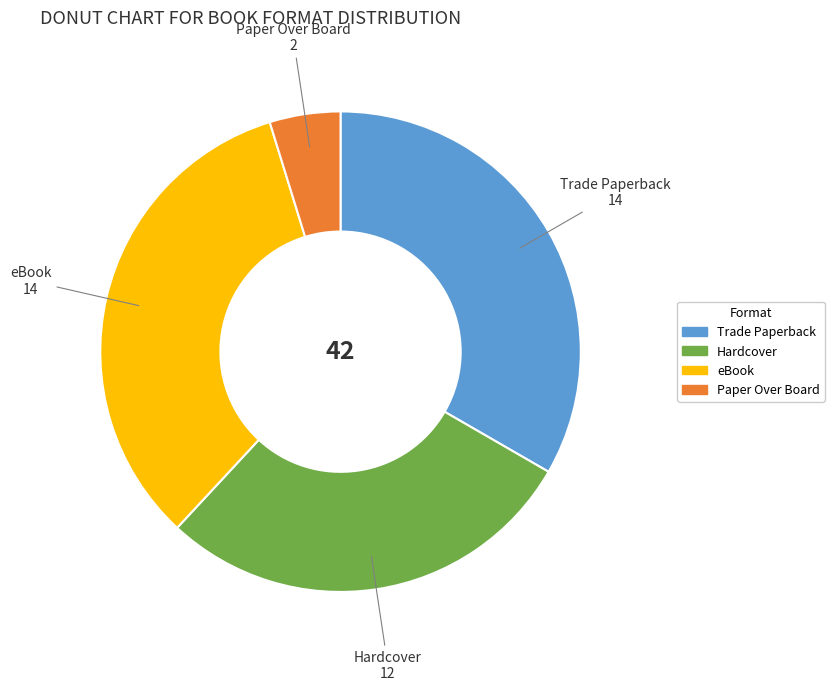

Is the sum of Paper Over Board and Hardcover greater than half?

No